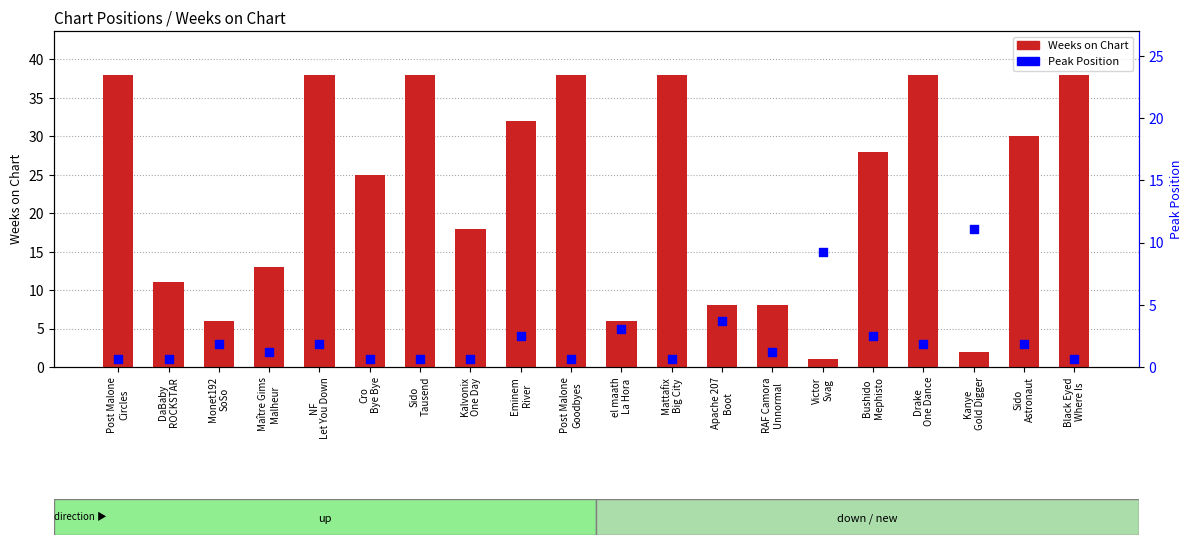

What are all the series names shown in the legend?

Weeks on Chart, Peak Position